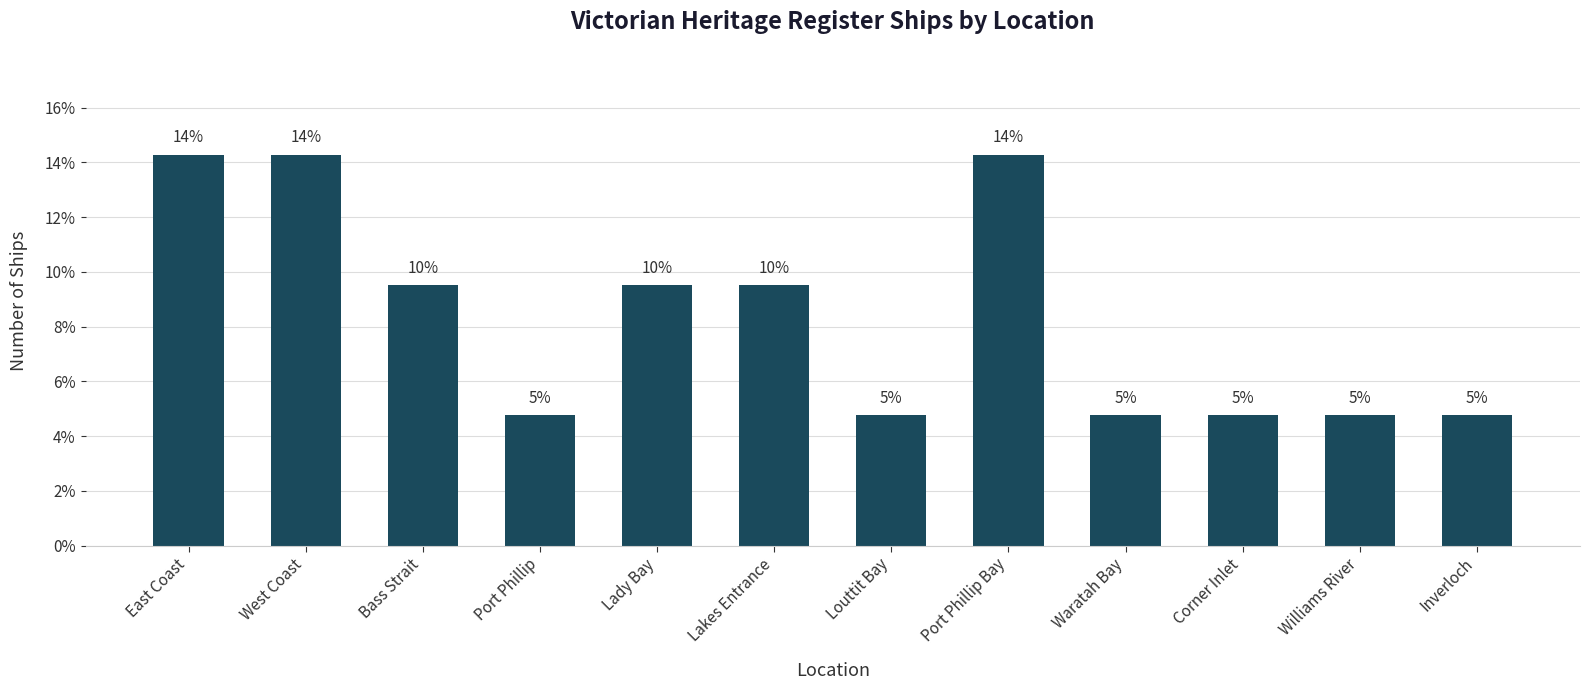

How many bars are there in total?

12